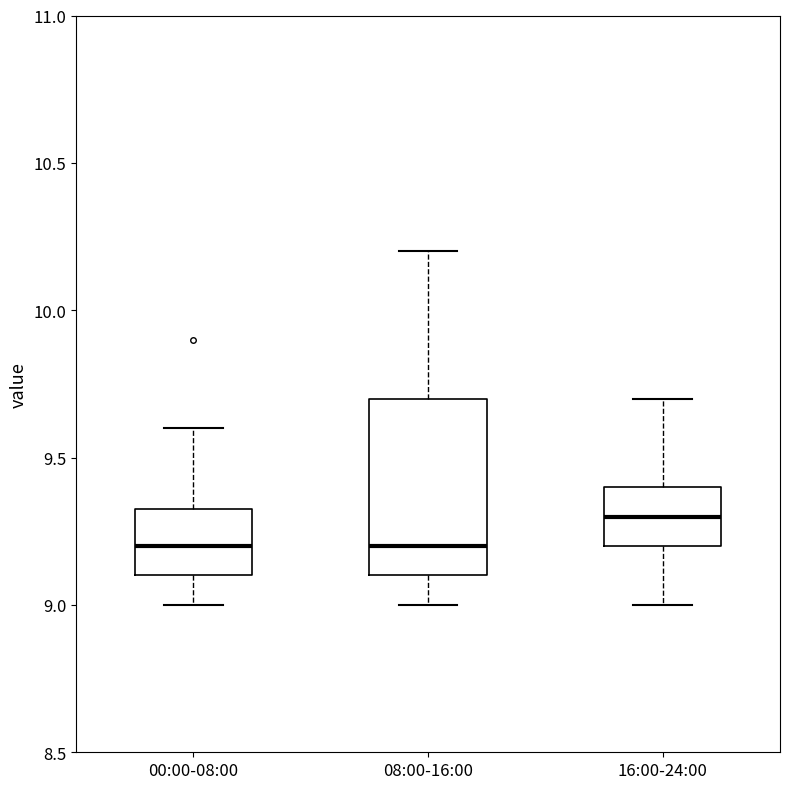

Which box is the tallest, from its lower edge to its upper edge?

08:00-16:00